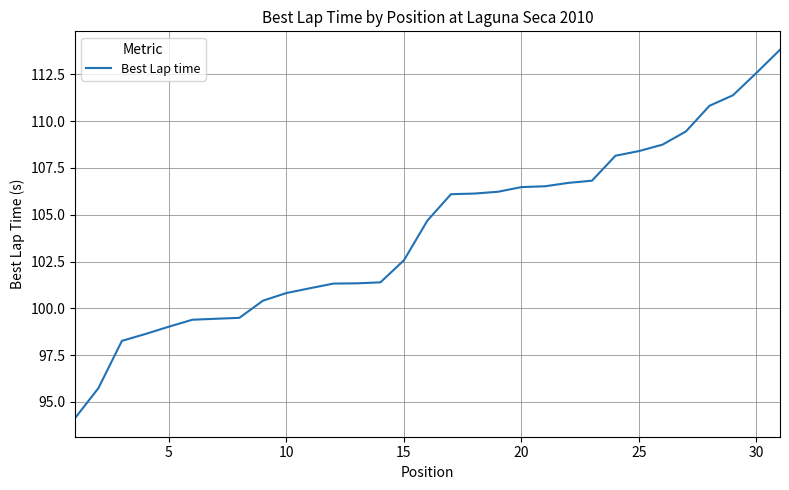

What is the minimum value shown in the chart?

94.1